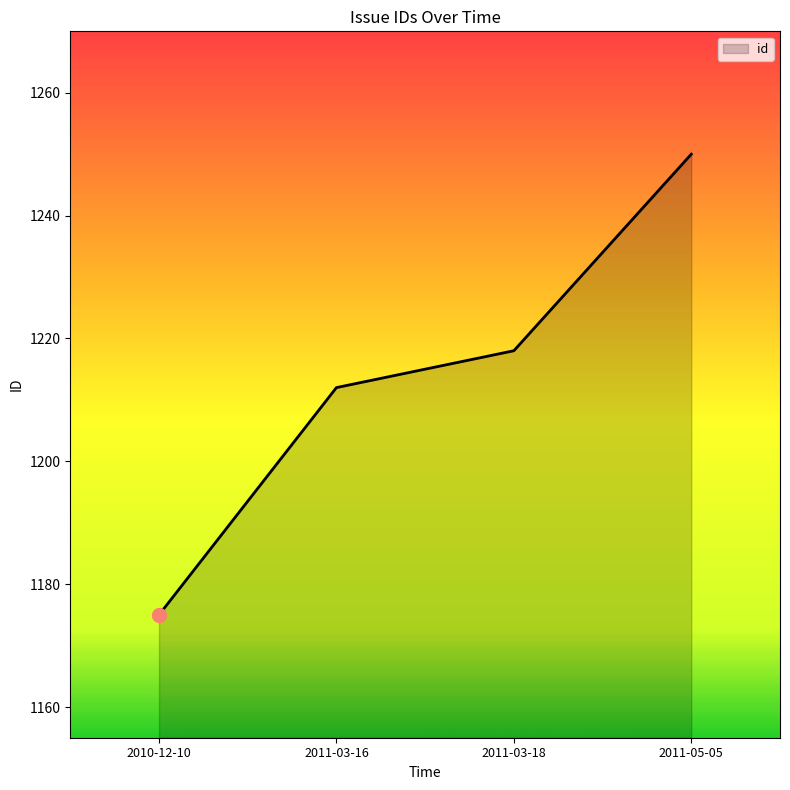

What is the approximate value at 2011-03-18?

1218